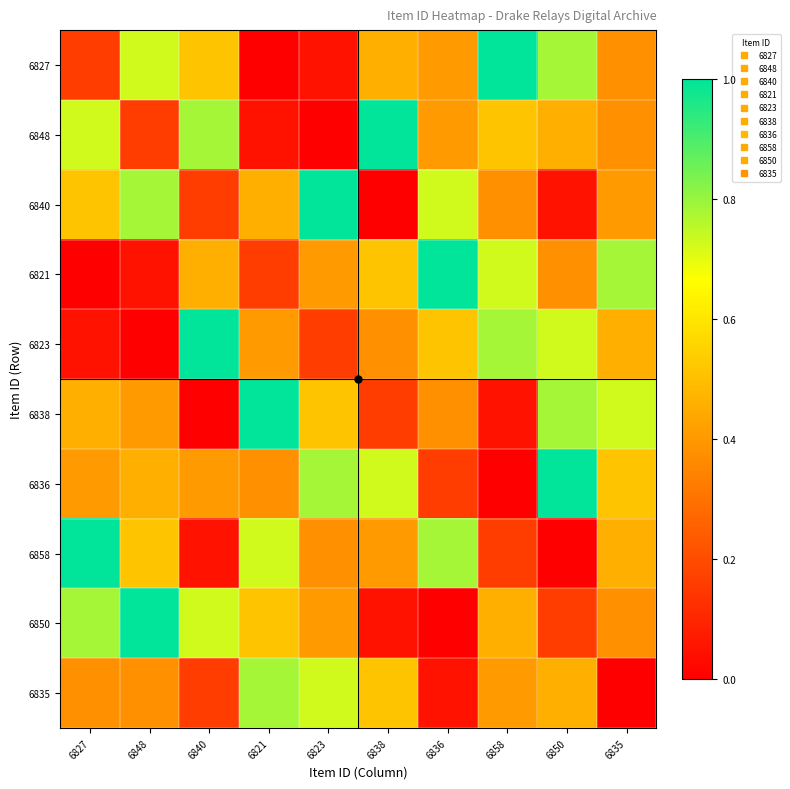

What is the total value across all series at 6840?

4.3